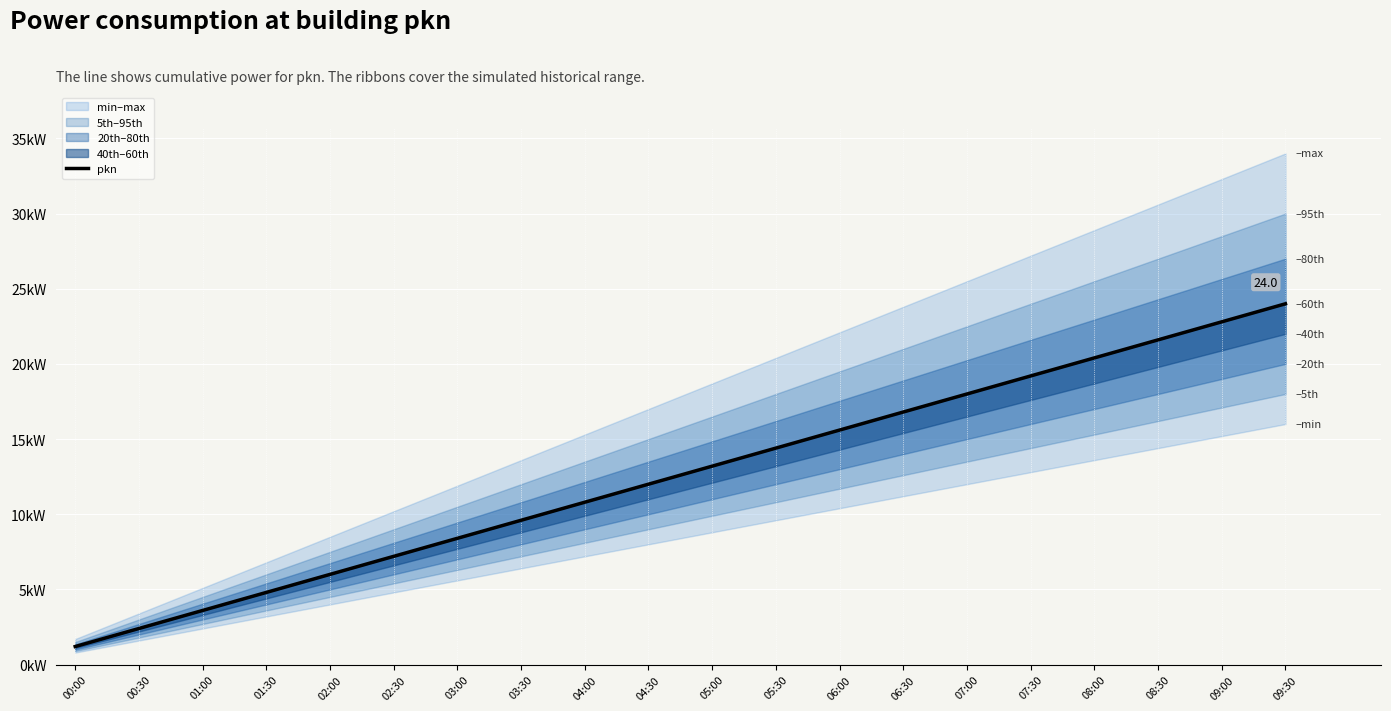

What is the sum of all values?

252.0